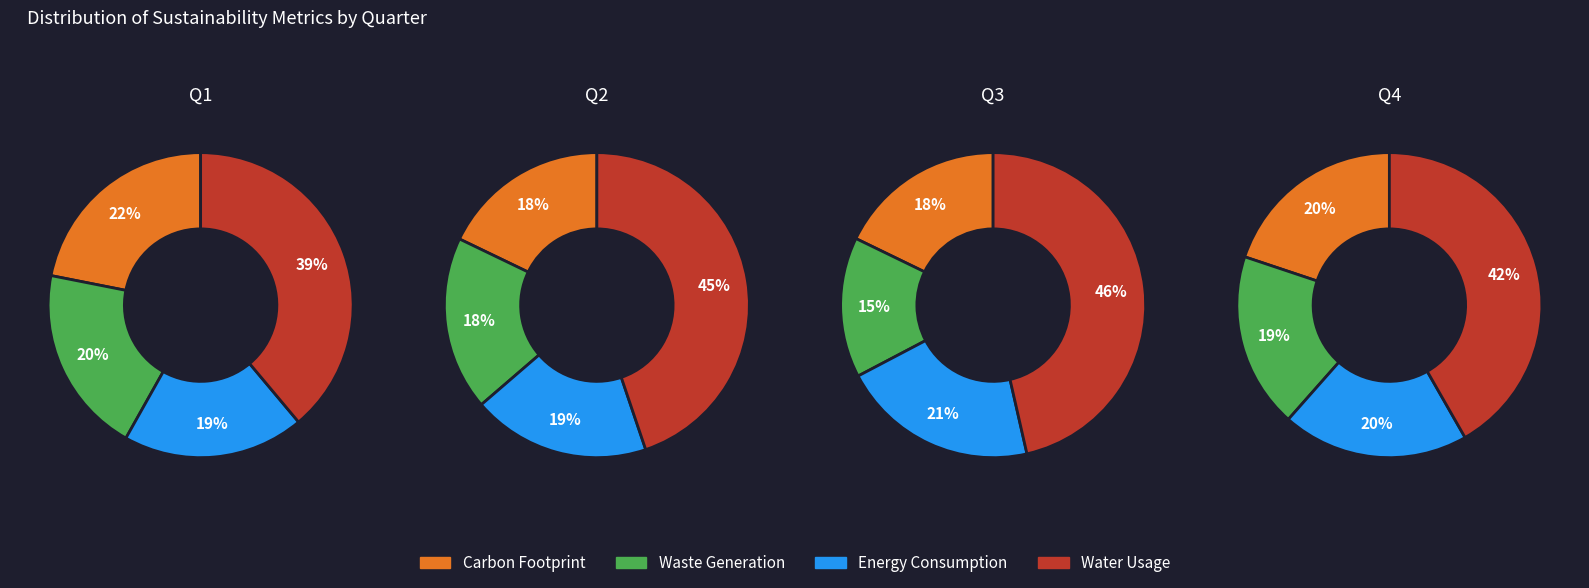

Does any single category account for the majority?

No